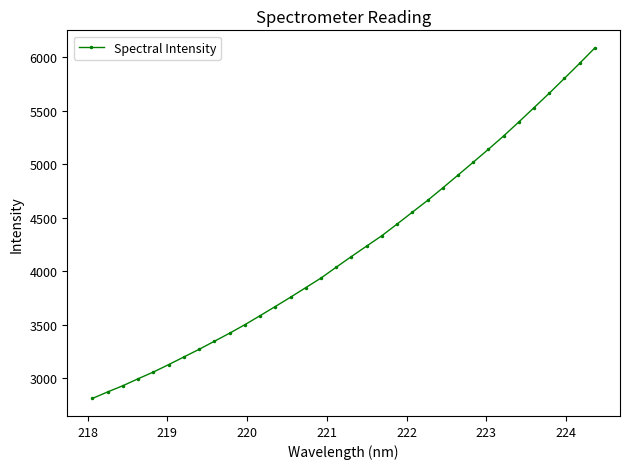

What is the sum of all values?

143242.2